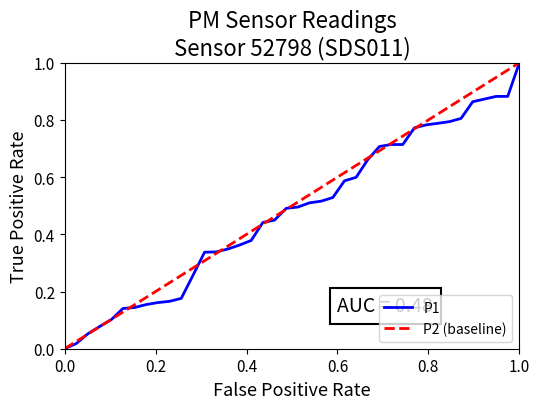

Rank the series by their average value, from lowest to highest.

P1, P2 (baseline)